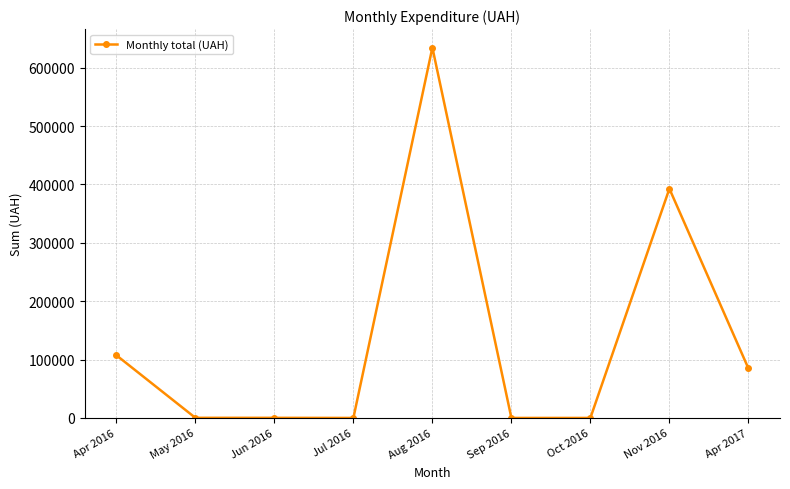

How many values are below 210?

4